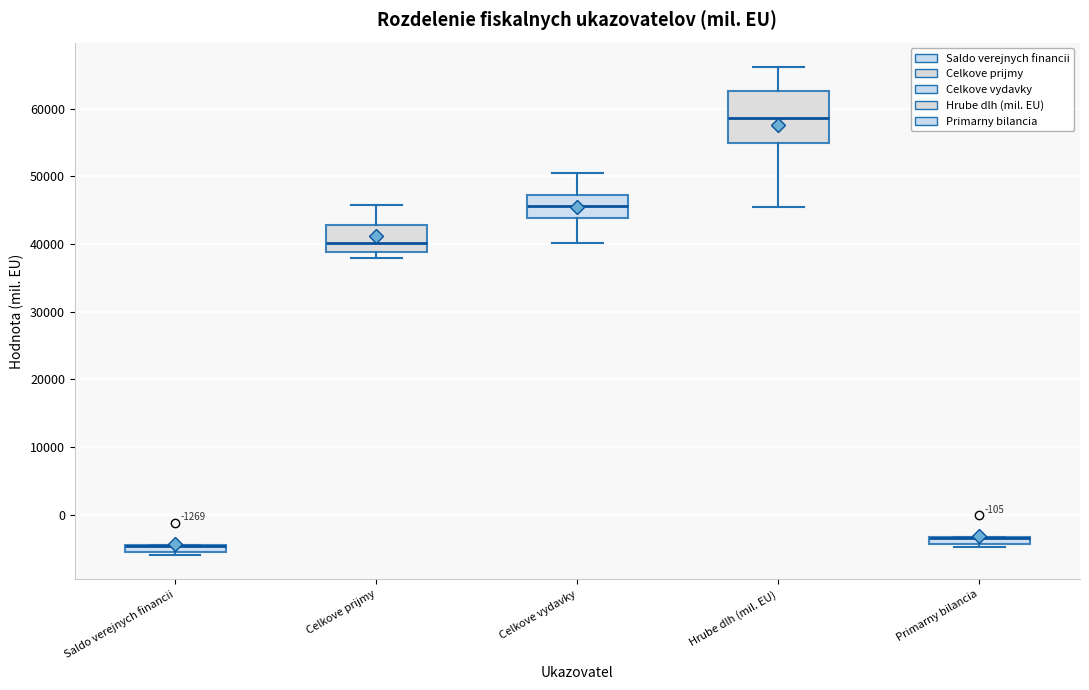

Which box is the tallest, from its lower edge to its upper edge?

Hrube dlh (mil. EU)